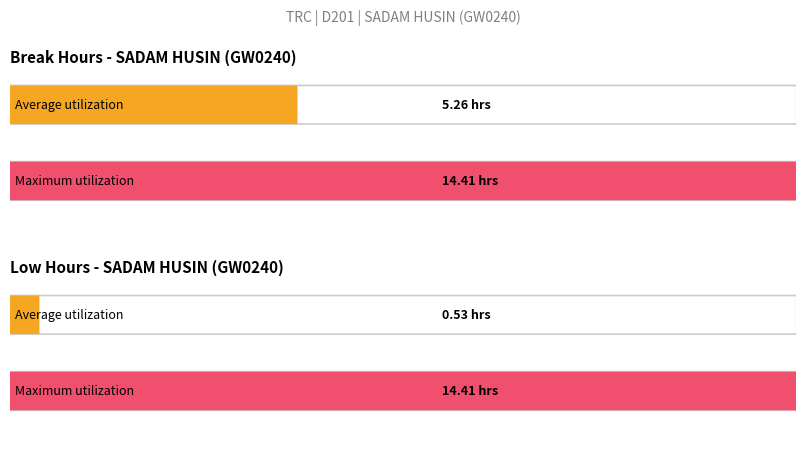

Between 20 and 7, which is larger?

20